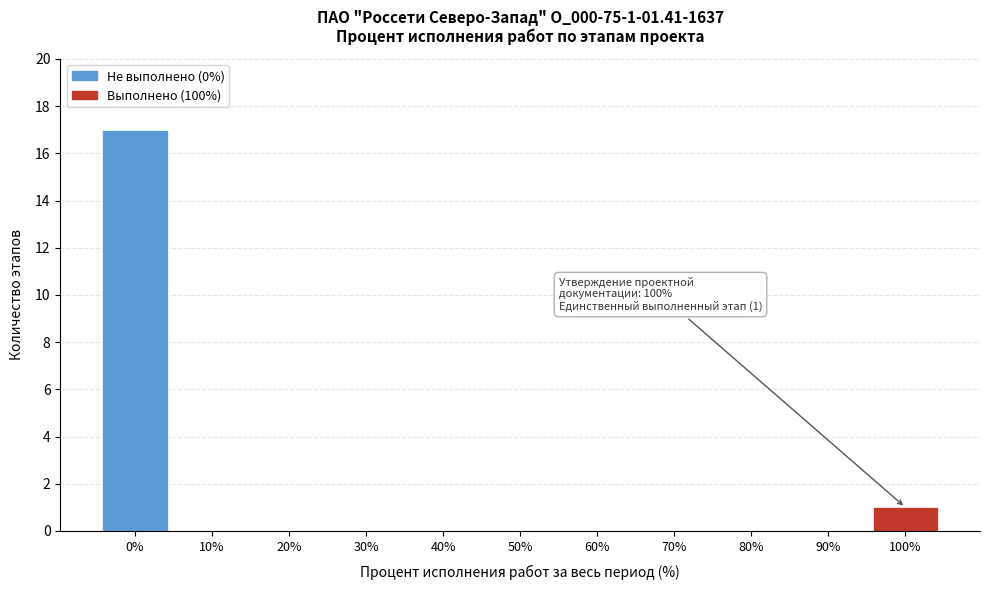

Reading left to right, extract all data points from this chart.

0%=17	10%=0	20%=0	30%=0	40%=0	50%=0	60%=0	70%=0	80%=0	90%=0	100%=1